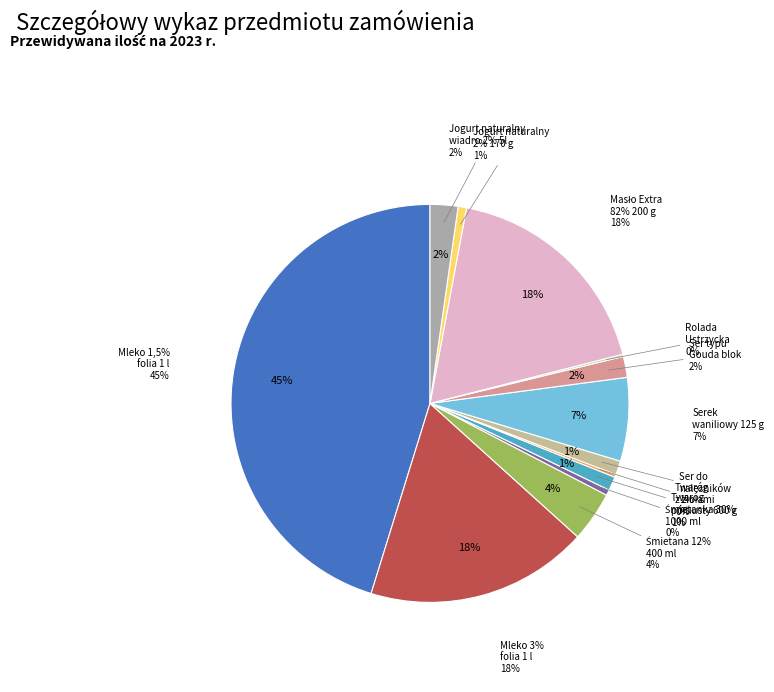

What is the largest slice in the pie chart?

Mleko 1,5%
folia 1 l